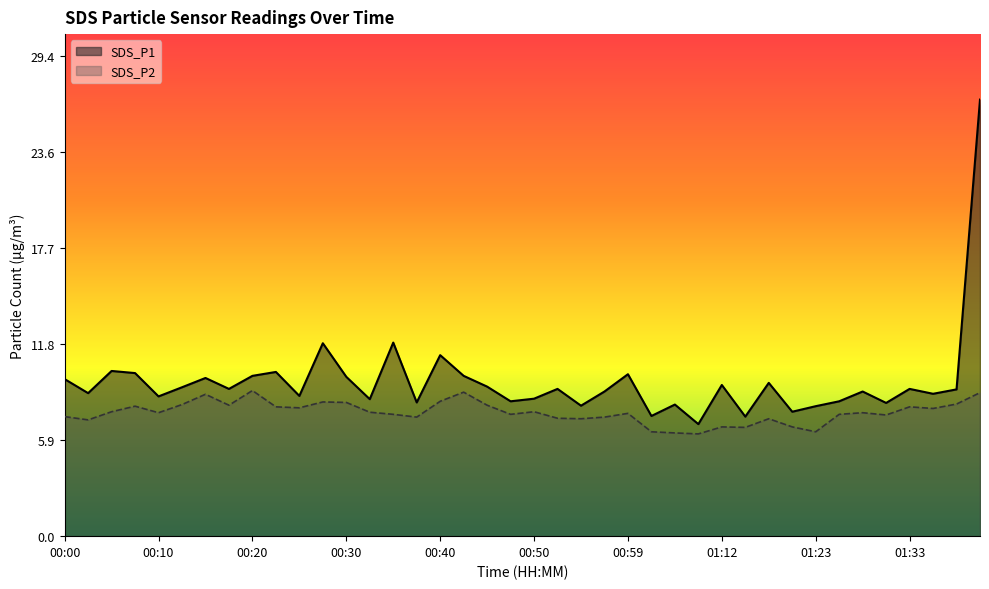

What position from the right is 01:36?

3